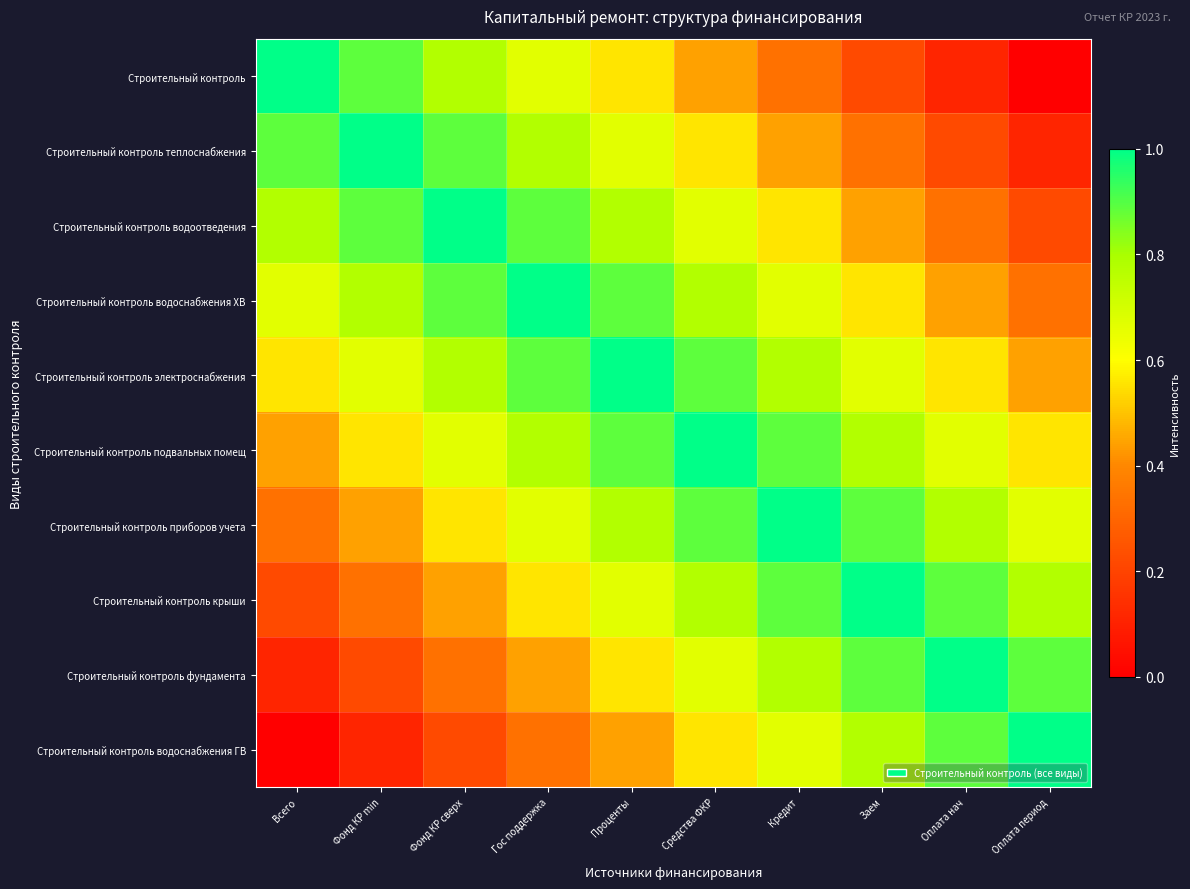

Which series has the largest range (max minus min)?

Строительный контроль